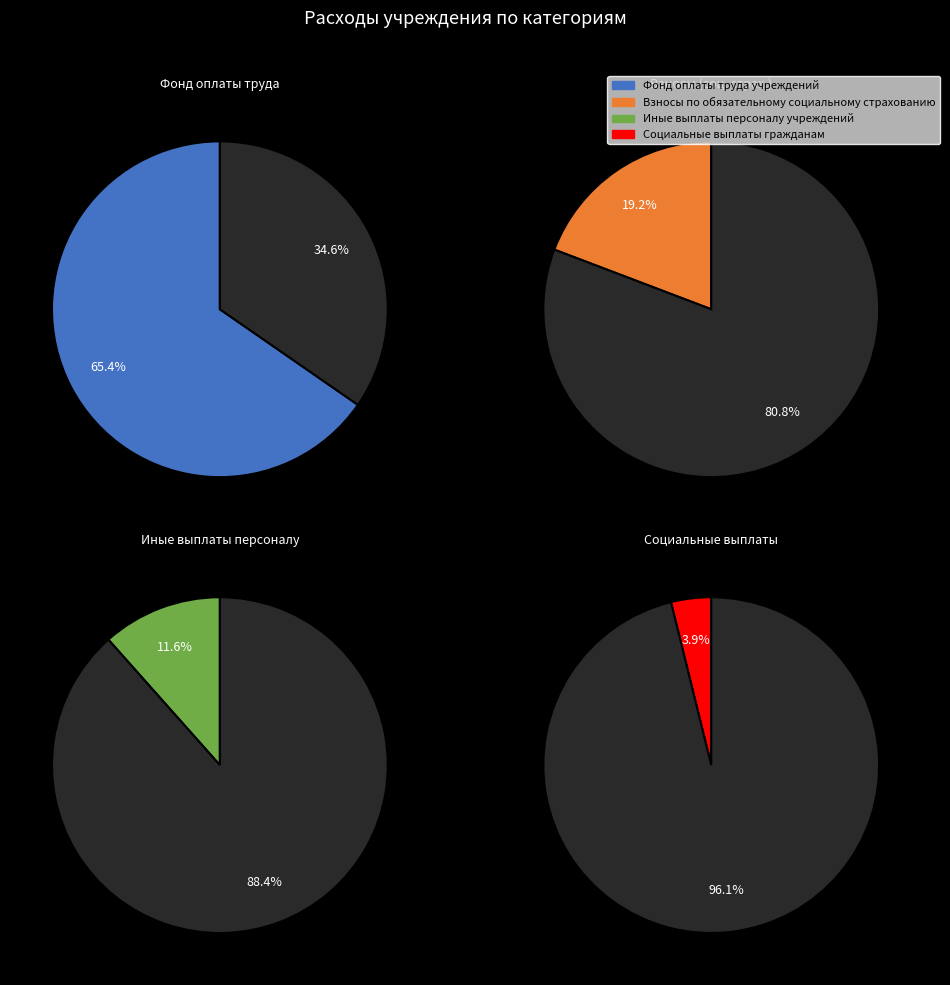

To the nearest percent, what is the difference between the Фонд оплаты труда учреждений and Социальные выплаты гражданам slice percentages?

62%